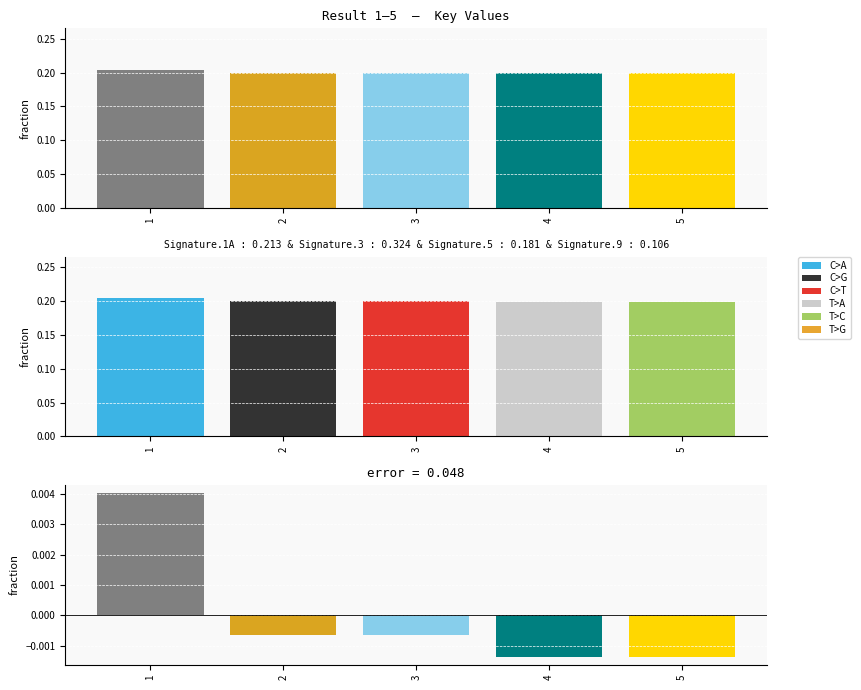

What is the value of the 3rd bar from the left?

0.2